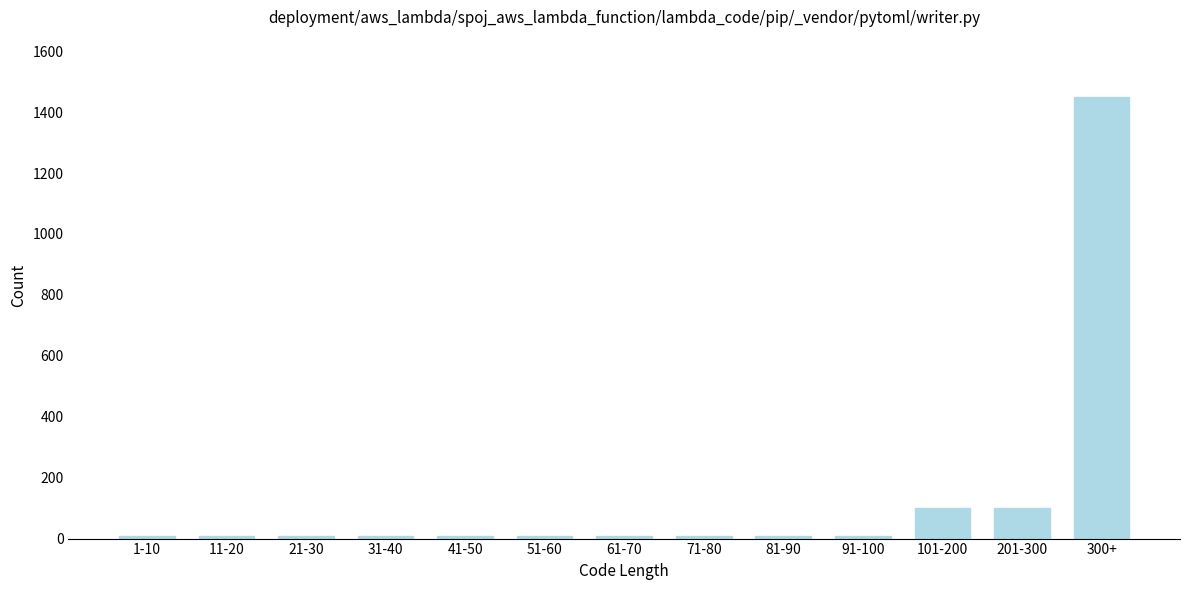

Reading left to right, transcribe all the data shown in this chart.

1-10=10	11-20=10	21-30=10	31-40=10	41-50=10	51-60=10	61-70=10	71-80=10	81-90=10	91-100=10	101-200=100	201-300=100	300+=1448